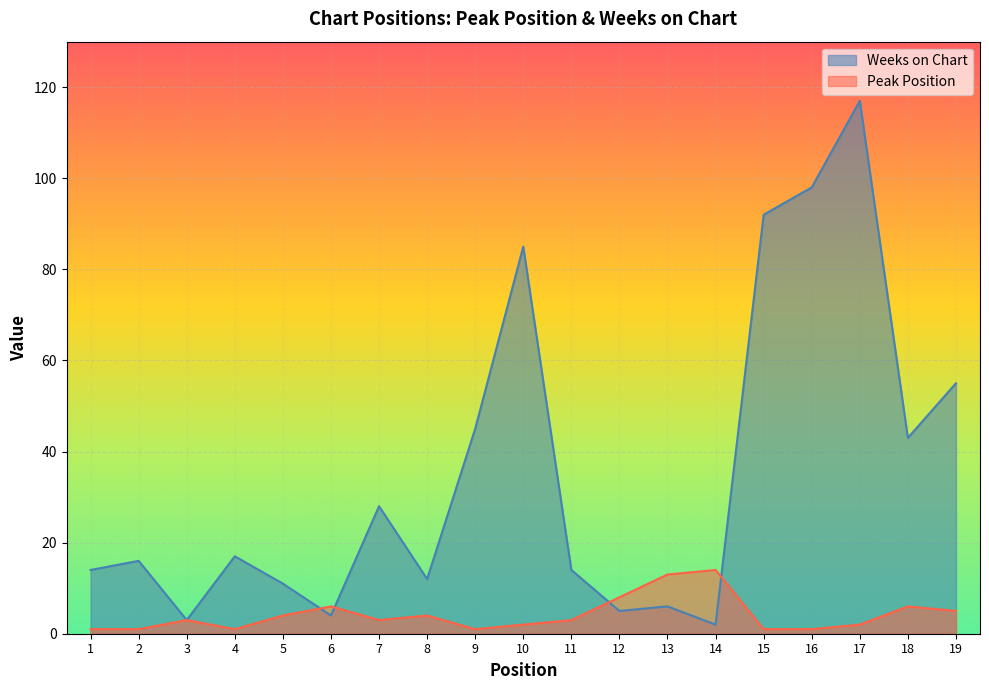

Reading right to left, extract all data points from this chart.

Peak Position: 5	6	2	1	1	14	13	8	3	2	1	4	3	6	4	1	3	1	1
Weeks on Chart: 55	43	117	98	92	2	6	5	14	85	45	12	28	4	11	17	3	16	14